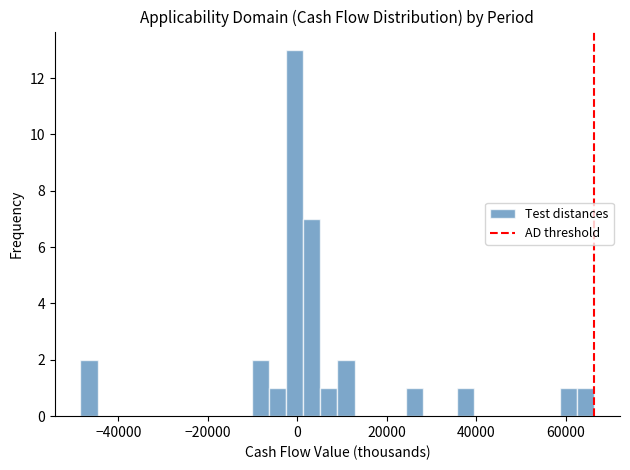

Around what value on the x-axis is the tallest bar? Give the approximate position of its centre, as read against the axis.

0